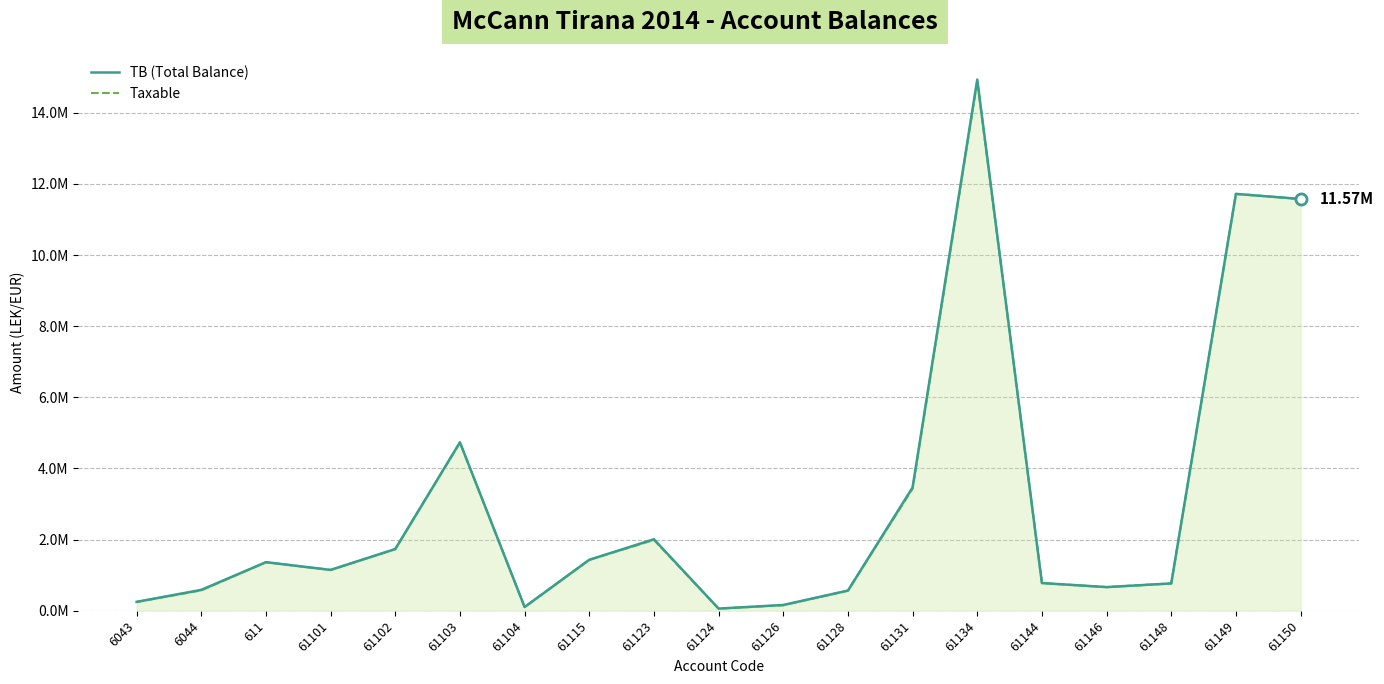

Reading right to left, what are all the values shown in this chart?

TB (Total Balance): 11574631.1	11717876.6	769080.9	666085.5	779642.1	14931158.8	3465988.5	567460.5	163090.0	61813.2	2010362.2	1434003.2	105900.0	4735066.9	1735151.5	1149043.7	1366068.5	588118.9	250227.1
Taxable: 11574631.1	11717876.6	769080.9	666085.5	779642.1	14887859.8	3437988.5	567460.5	157990.0	61813.2	1991862.2	1433753.2	105900.0	4731146.9	1735151.5	1149043.7	1366068.5	575296.9	250227.1